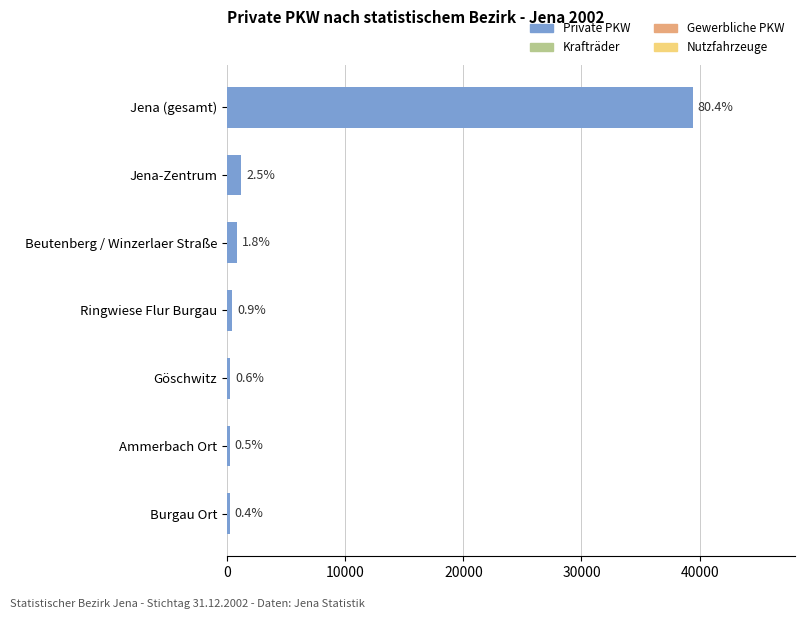

How many bars are there in total?

7